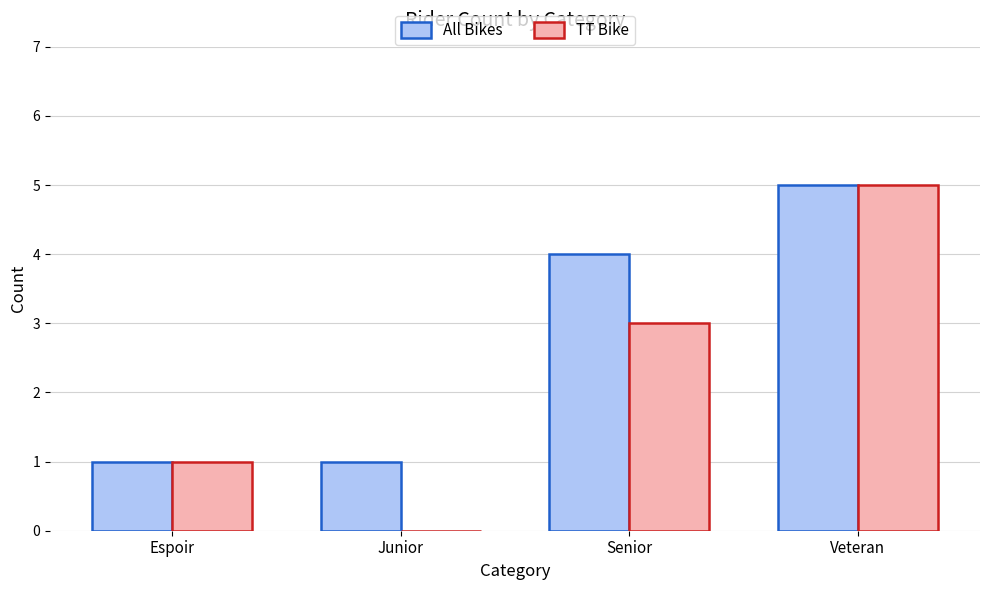

How many categories are shown in the chart?

4